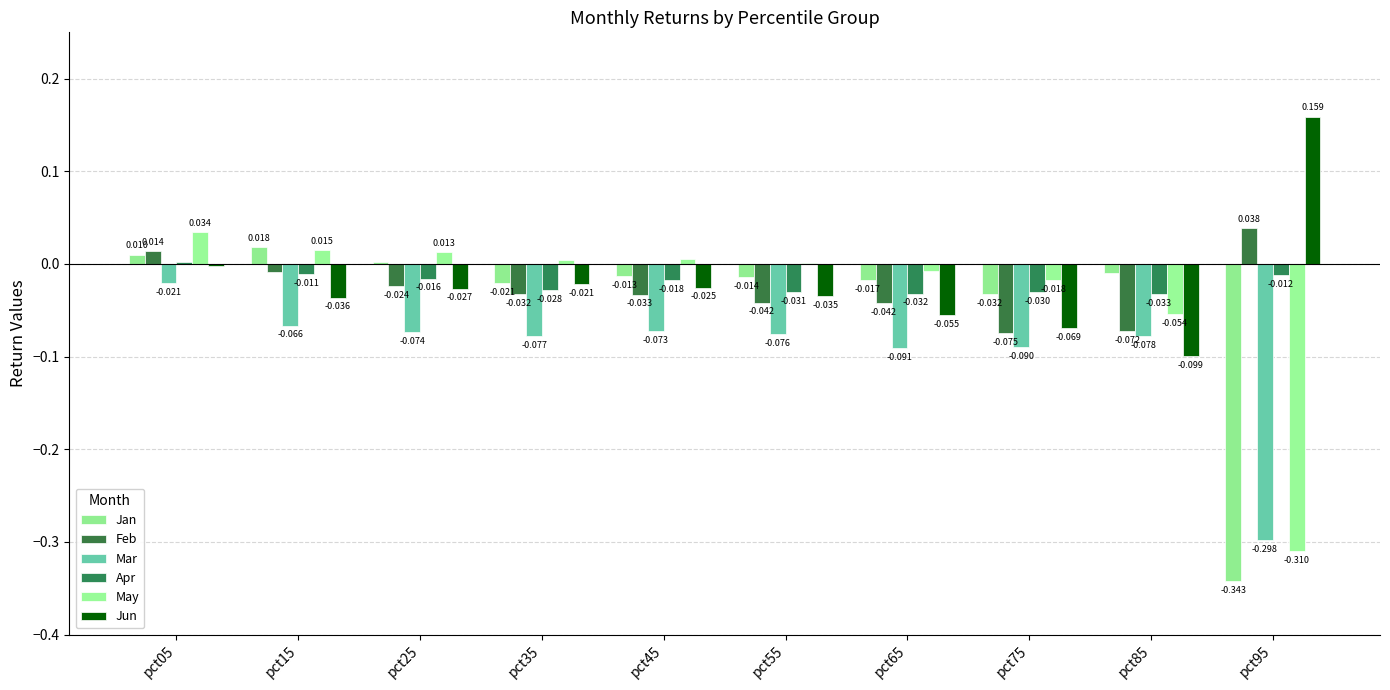

Is the value of Jan at pct45 greater than the value of Feb at pct05?

No